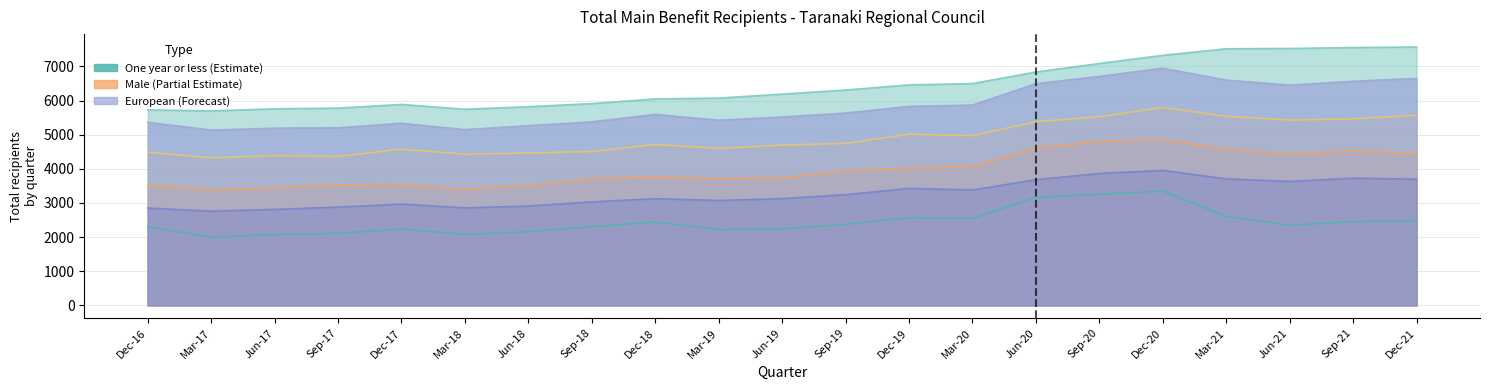

Where does the Maori series first go above 3126?

Sep-19